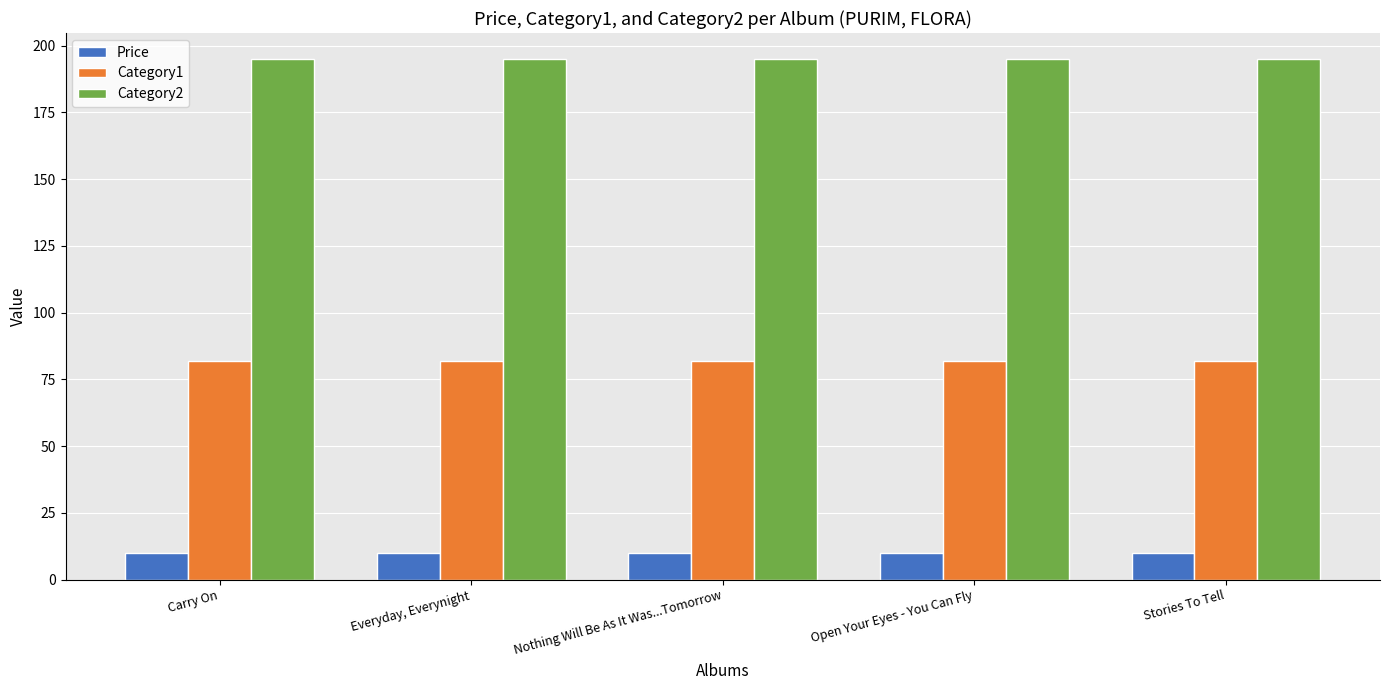

Reading right to left, list all the values displayed in this chart.

Price: Stories To Tell=10.0	Open Your Eyes - You Can Fly=10.0	Nothing Will Be As It Was...Tomorrow=10.0	Everyday, Everynight=10.0	Carry On=10.0
Category1: Stories To Tell=82.0	Open Your Eyes - You Can Fly=82.0	Nothing Will Be As It Was...Tomorrow=82.0	Everyday, Everynight=82.0	Carry On=82.0
Category2: Stories To Tell=195.0	Open Your Eyes - You Can Fly=195.0	Nothing Will Be As It Was...Tomorrow=195.0	Everyday, Everynight=195.0	Carry On=195.0